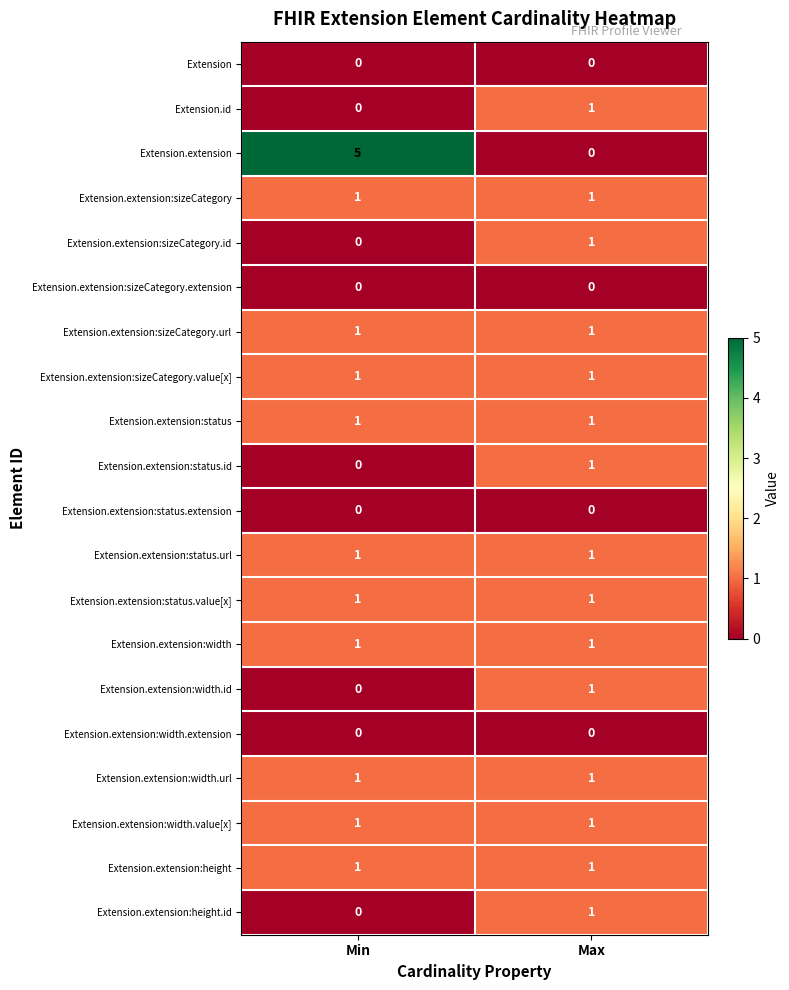

Which series has the largest total across all categories?

Extension.extension